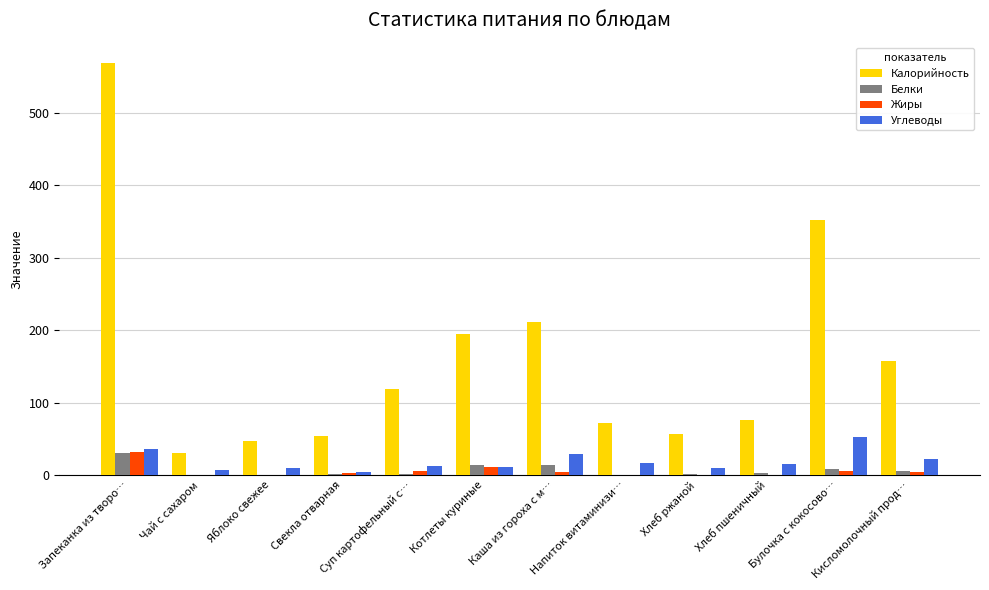

What is the average value of the Жиры series?

5.8